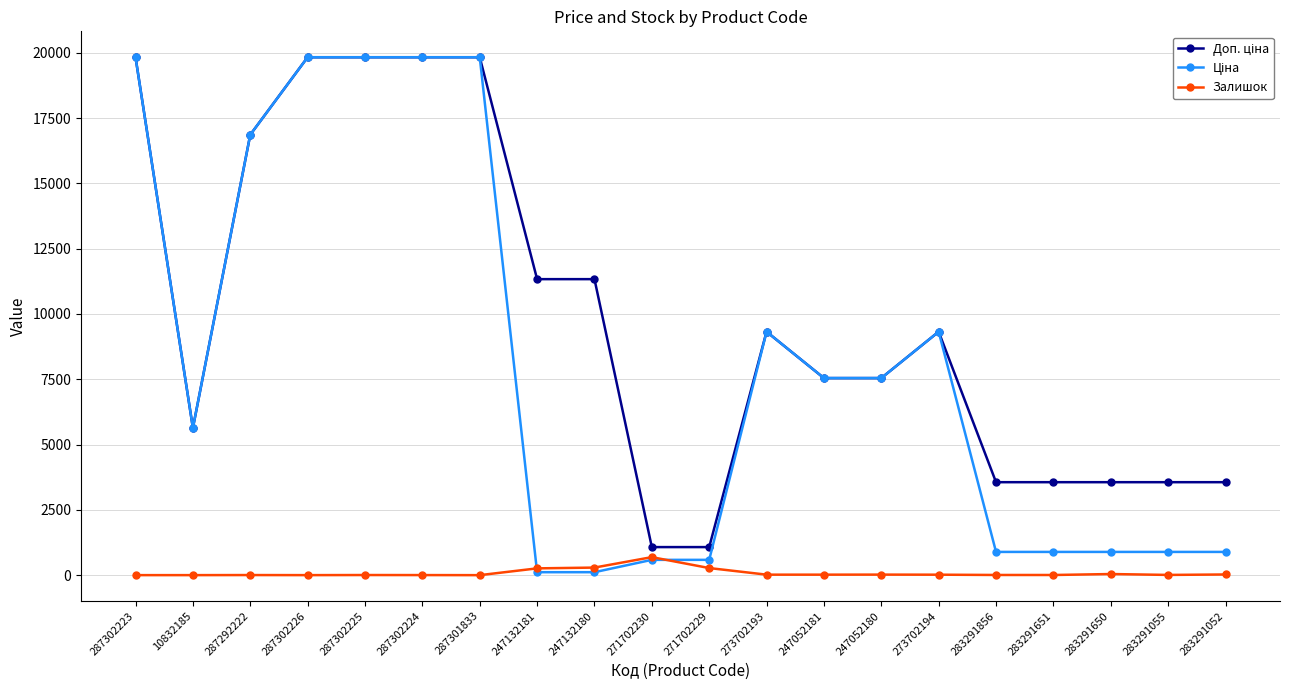

What is the maximum value shown in the chart?

19831.1